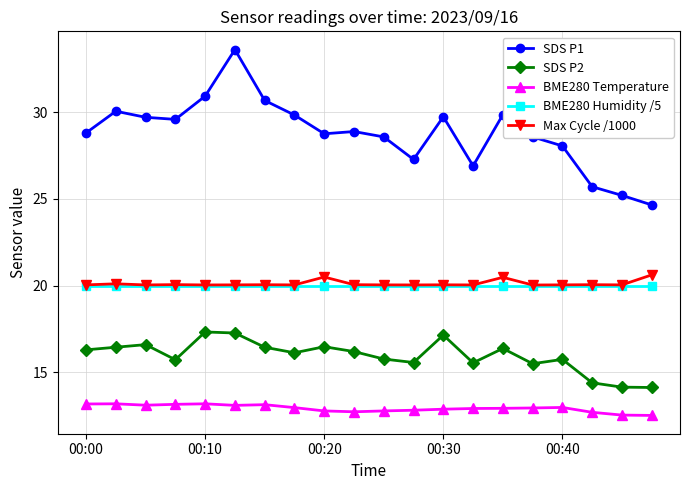

Which series has the largest total across all categories?

SDS P1